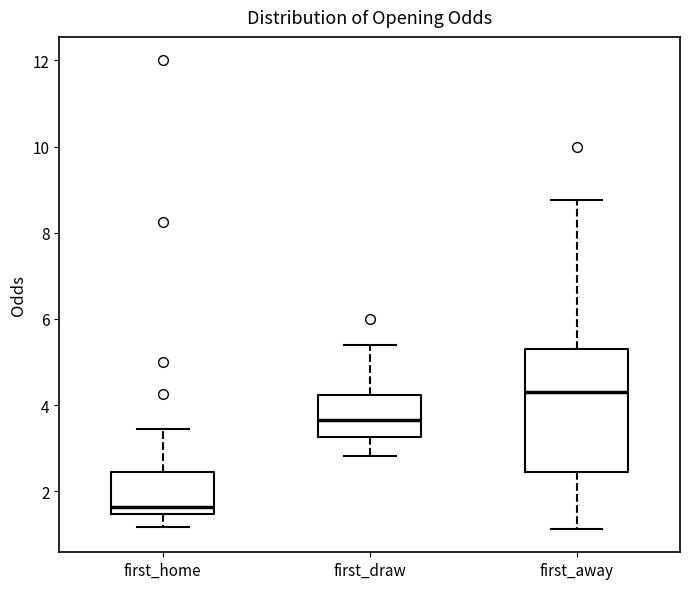

Where does the median line of the box for first_home sit on the y-axis? The values are not printed on the chart, so give them approximately, as read against the axis.

1.6